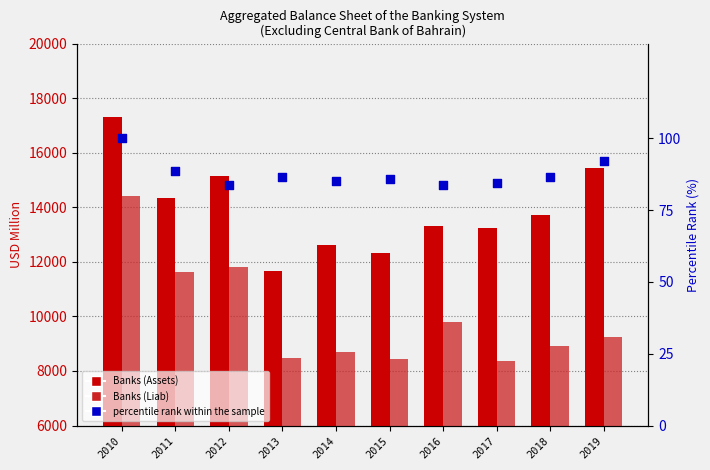

At how many categories does at least one series exceed 4984?

10